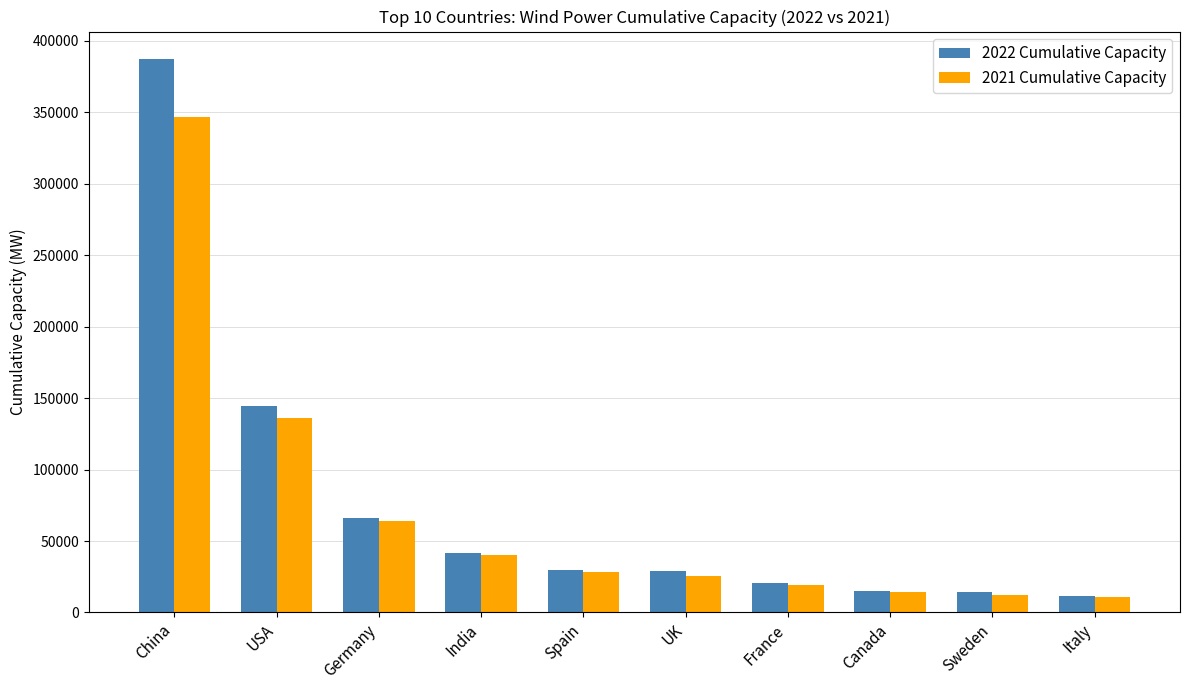

What is the smallest value displayed?

11101.0